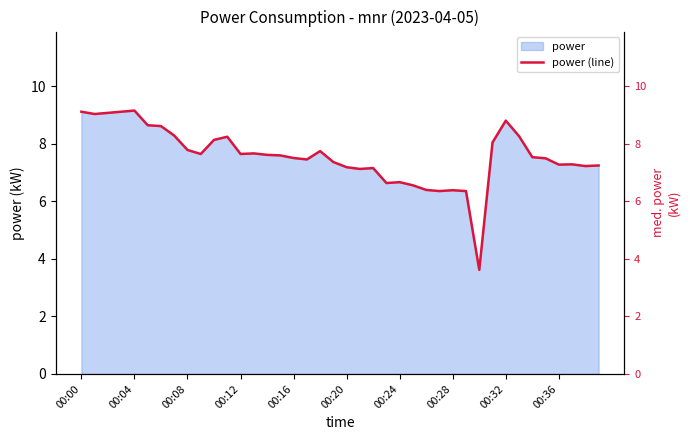

The value at 15 is 2.2. True or false?

False